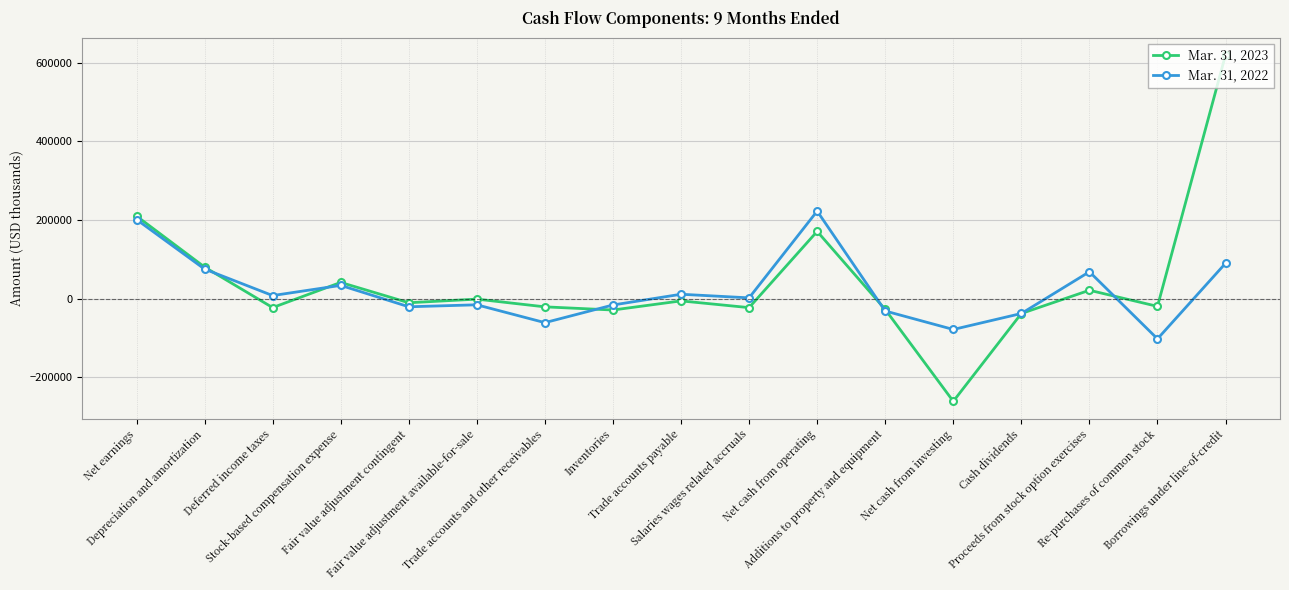

Which series has the largest range (max minus min)?

Mar. 31, 2023